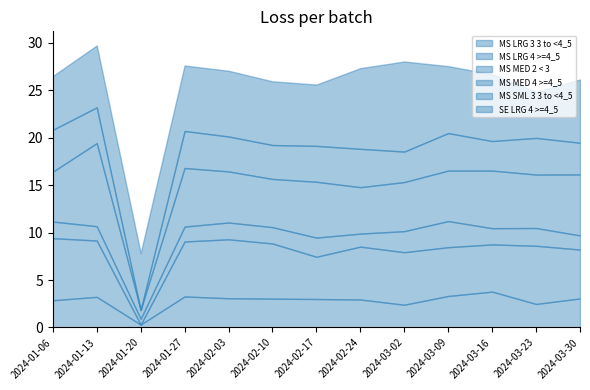

Reading right to left, extract all data points from this chart.

MS LRG 3 3 to <4_5: 2024-03-30=3.1	2024-03-23=2.5	2024-03-16=3.8	2024-03-09=3.3	2024-03-02=2.4	2024-02-24=3.0	2024-02-17=3.0	2024-02-10=3.0	2024-02-03=3.1	2024-01-27=3.3	2024-01-20=0.3	2024-01-13=3.2	2024-01-06=2.9
MS LRG 4 >=4_5: 2024-03-30=5.2	2024-03-23=6.1	2024-03-16=5.0	2024-03-09=5.1	2024-03-02=5.5	2024-02-24=5.6	2024-02-17=4.5	2024-02-10=5.8	2024-02-03=6.2	2024-01-27=5.8	2024-01-20=0.0	2024-01-13=5.9	2024-01-06=6.5
MS MED 2 < 3: 2024-03-30=1.5	2024-03-23=1.9	2024-03-16=1.7	2024-03-09=2.8	2024-03-02=2.2	2024-02-24=1.4	2024-02-17=2.0	2024-02-10=1.7	2024-02-03=1.8	2024-01-27=1.6	2024-01-20=0.6	2024-01-13=1.5	2024-01-06=1.8
MS MED 4 >=4_5: 2024-03-30=6.4	2024-03-23=5.6	2024-03-16=6.1	2024-03-09=5.3	2024-03-02=5.2	2024-02-24=4.9	2024-02-17=5.9	2024-02-10=5.1	2024-02-03=5.4	2024-01-27=6.2	2024-01-20=0.9	2024-01-13=8.8	2024-01-06=5.2
MS SML 3 3 to <4_5: 2024-03-30=3.3	2024-03-23=3.9	2024-03-16=3.1	2024-03-09=4.0	2024-03-02=3.2	2024-02-24=4.0	2024-02-17=3.8	2024-02-10=3.6	2024-02-03=3.7	2024-01-27=3.9	2024-01-20=0.0	2024-01-13=3.8	2024-01-06=4.4
SE LRG 4 >=4_5: 2024-03-30=6.7	2024-03-23=4.9	2024-03-16=7.0	2024-03-09=7.0	2024-03-02=9.5	2024-02-24=8.5	2024-02-17=6.5	2024-02-10=6.7	2024-02-03=6.9	2024-01-27=6.9	2024-01-20=6.0	2024-01-13=6.5	2024-01-06=5.7